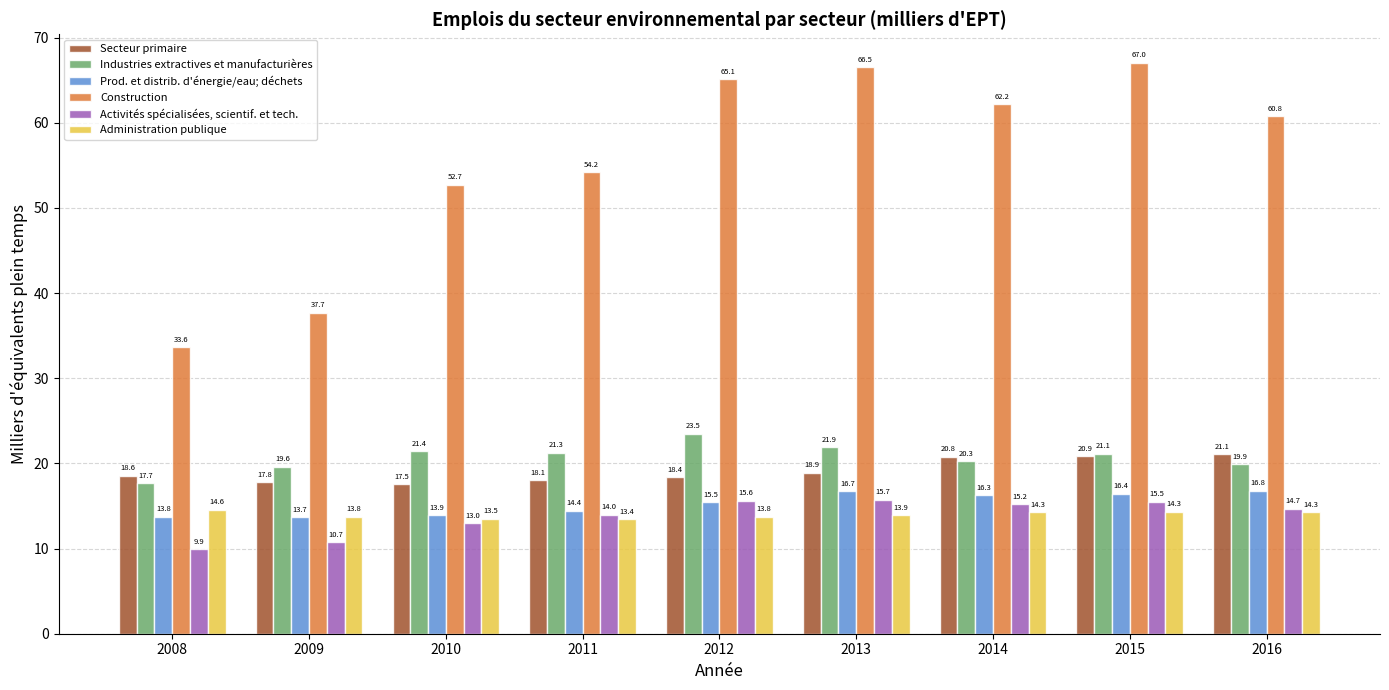

Where does the Construction series first go above 60?

2012